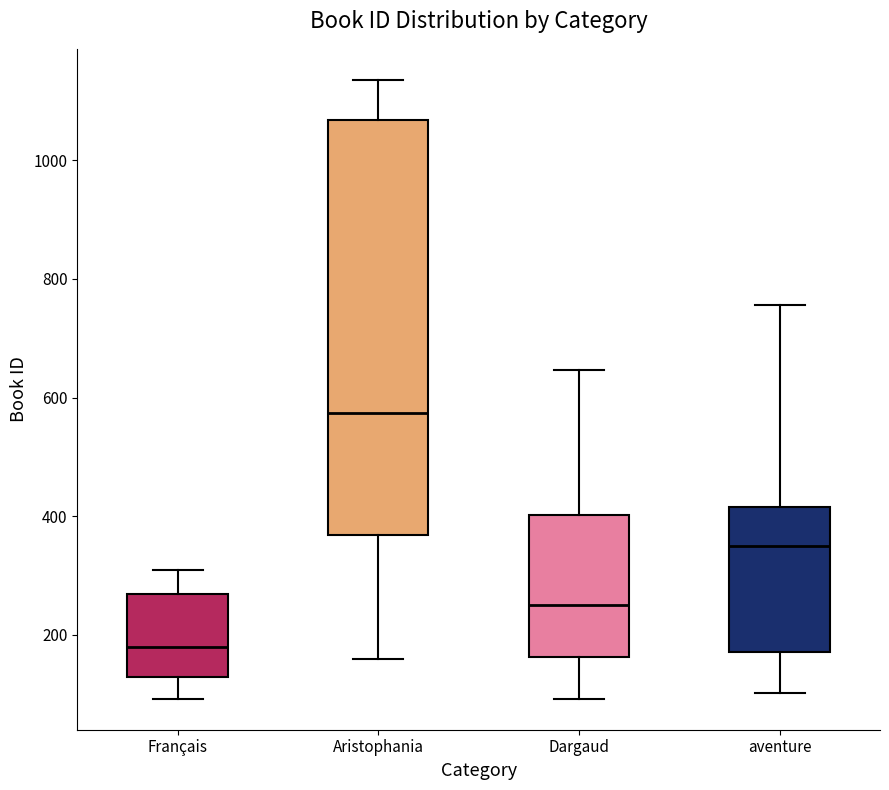

Reading left to right, transcribe this box plot: for each box, give where its median line is, the range the box spans, and where its two whiskers end, as read against the y-axis. The values are not printed on the chart, so give them approximately, as read against the axis.

Français: median 180, box 120 to 260, whiskers 100 to 320
Aristophania: median 580, box 360 to 1060, whiskers 160 to 1140
Dargaud: median 260, box 160 to 400, whiskers 100 to 640
aventure: median 340, box 180 to 420, whiskers 100 to 760